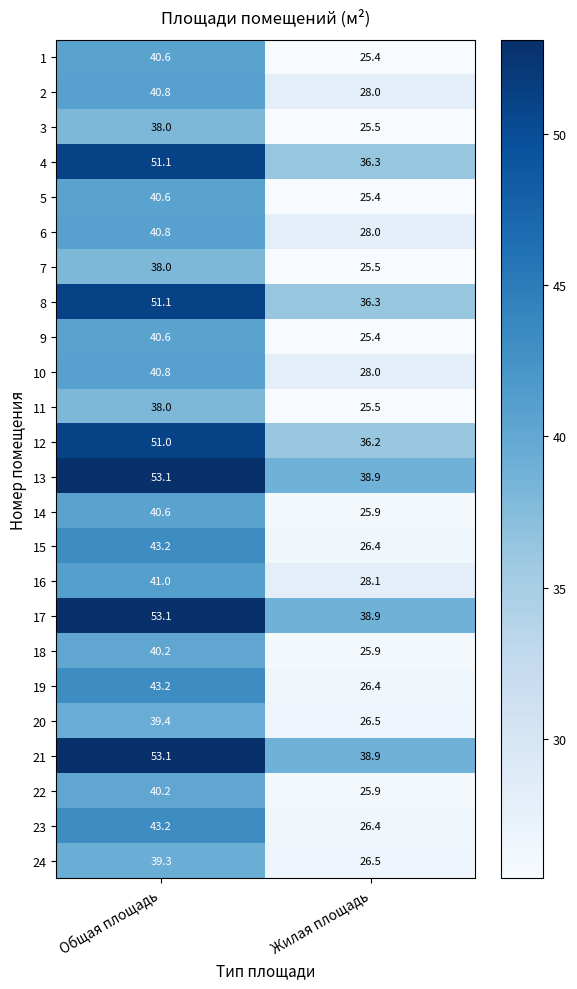

Where is 22 nearest to the value 33?

Жилая площадь